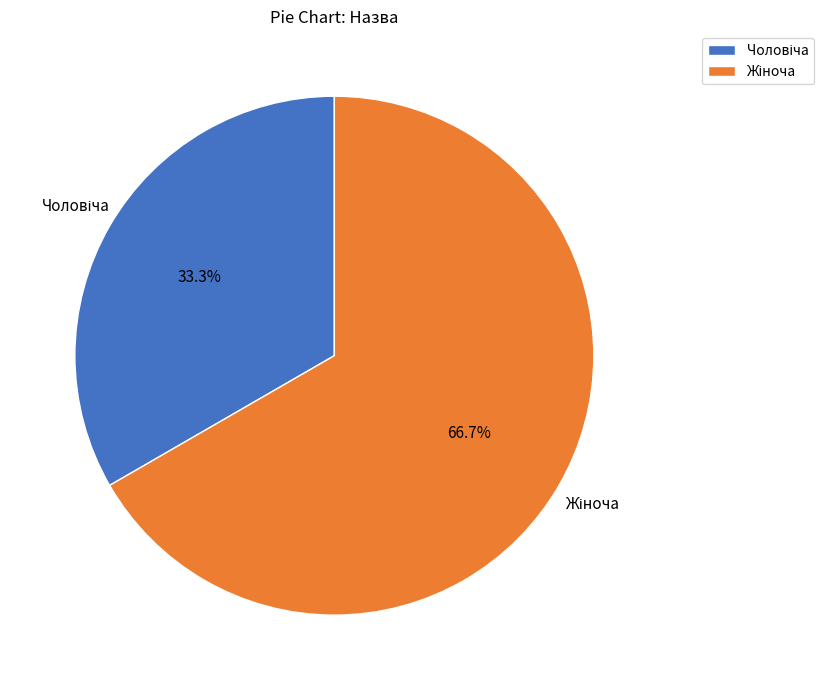

Does any single category account for the majority?

Yes